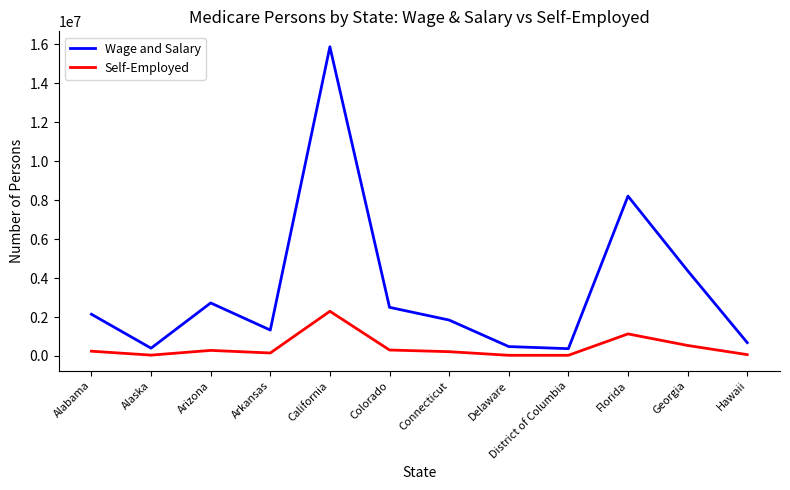

What are all the series names shown in the legend?

Wage and Salary, Self-Employed